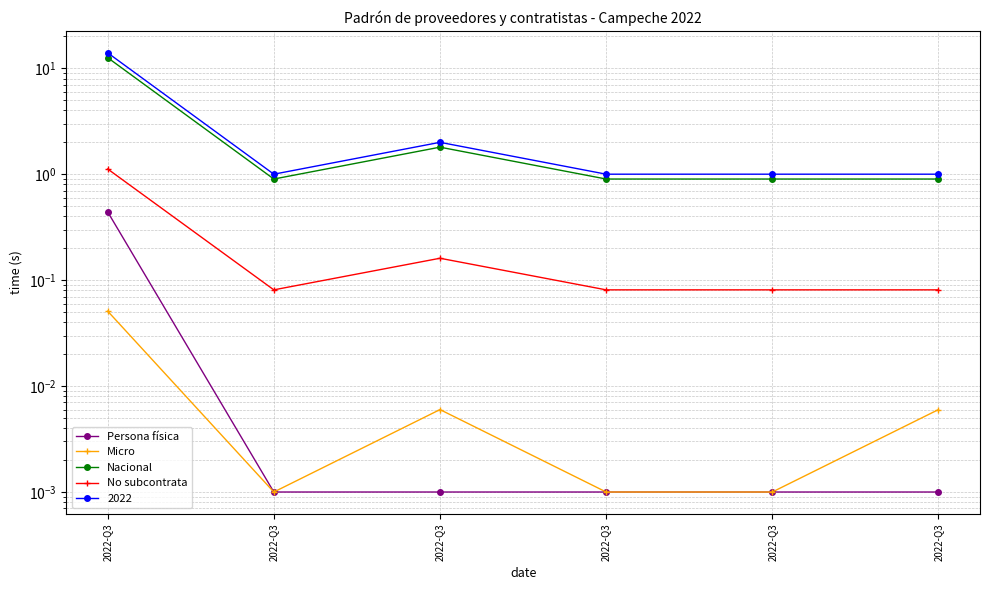

At how many categories does at least one series exceed 2?

1